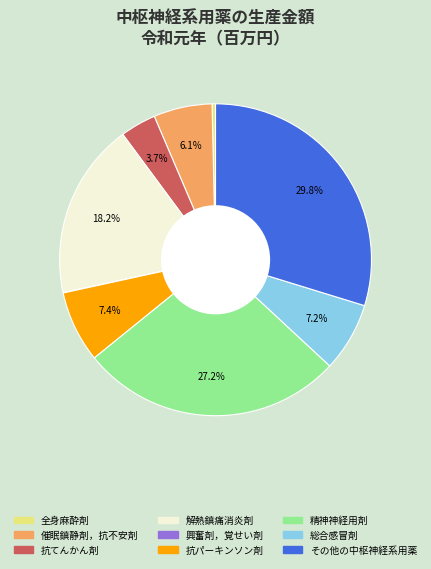

Does any single category account for the majority?

No